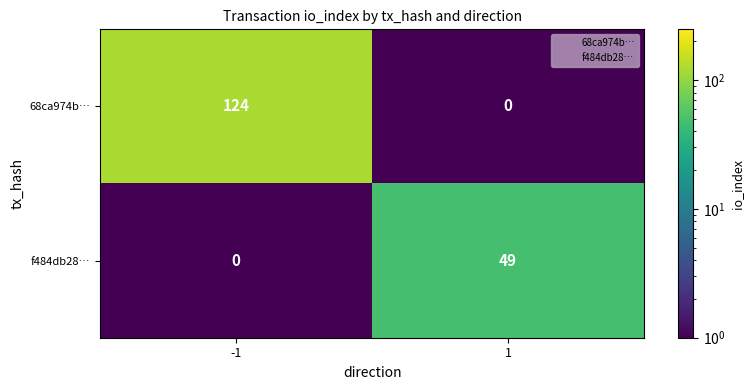

What is the maximum value for 68ca974b…?

124